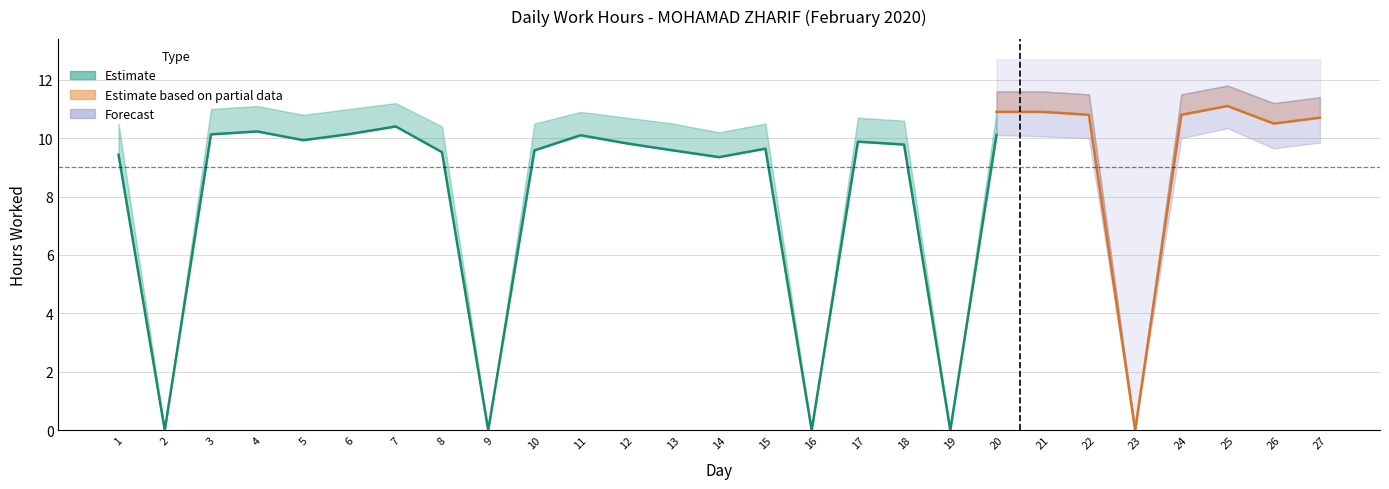

What is the sum of all Forecast values?

251.7